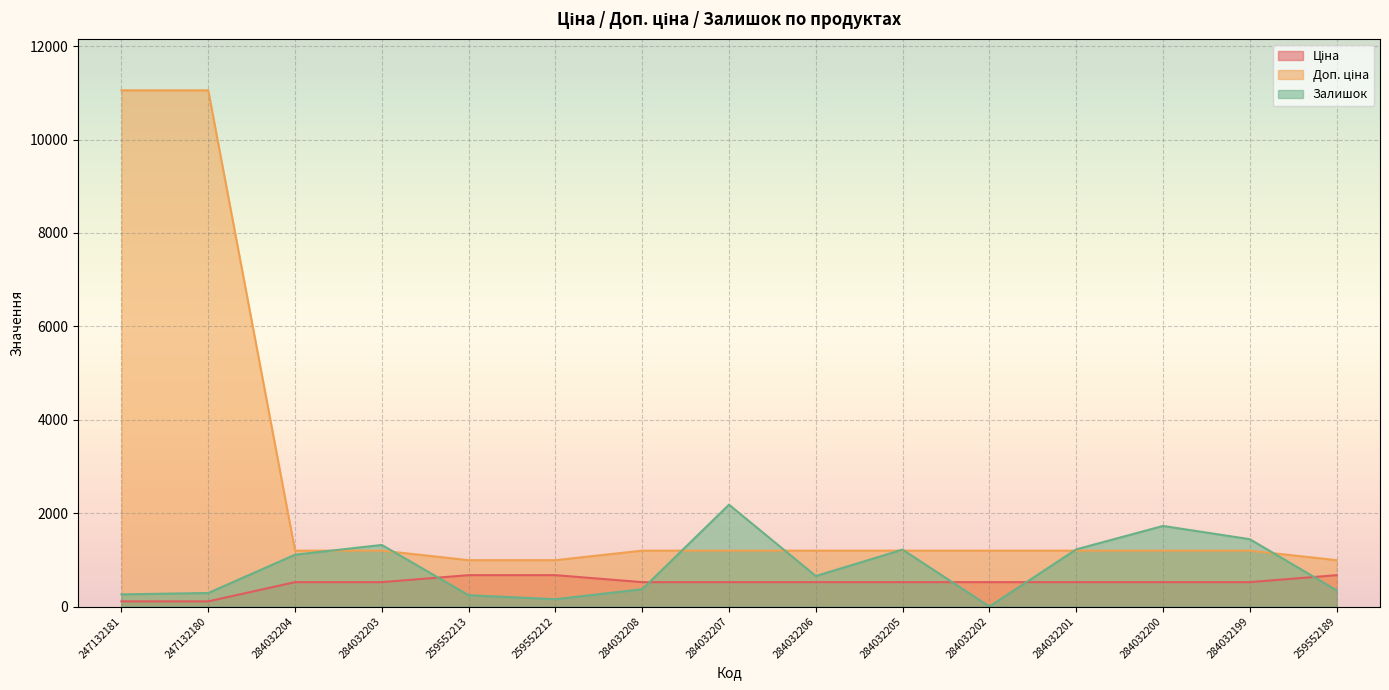

How many lines are shown in the chart?

3